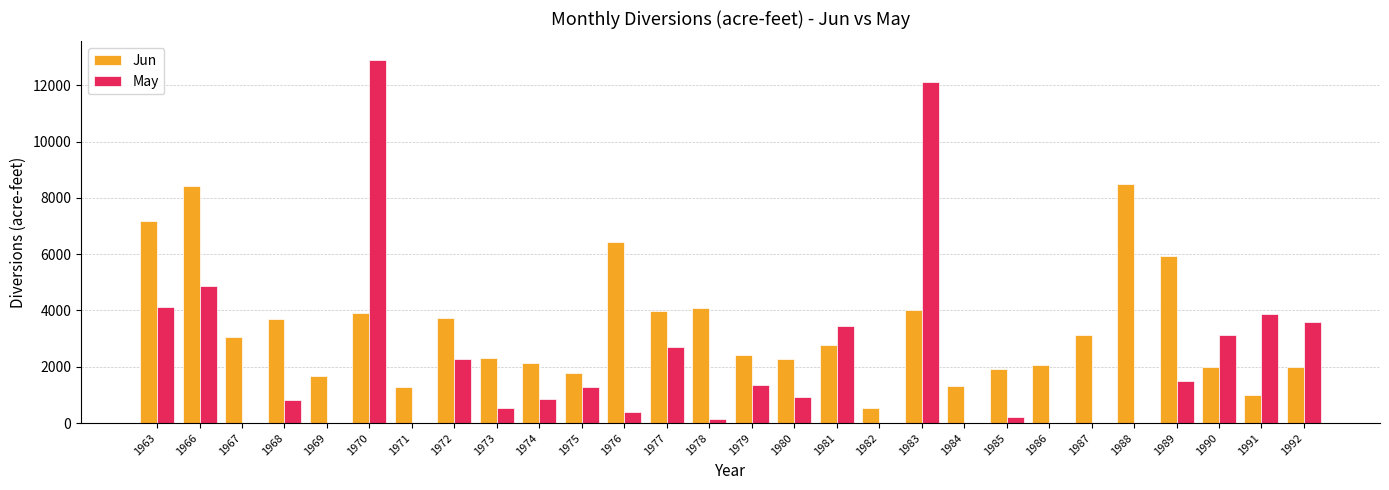

What is the approximate value of Jun at 1973, to the nearest 100?

2300